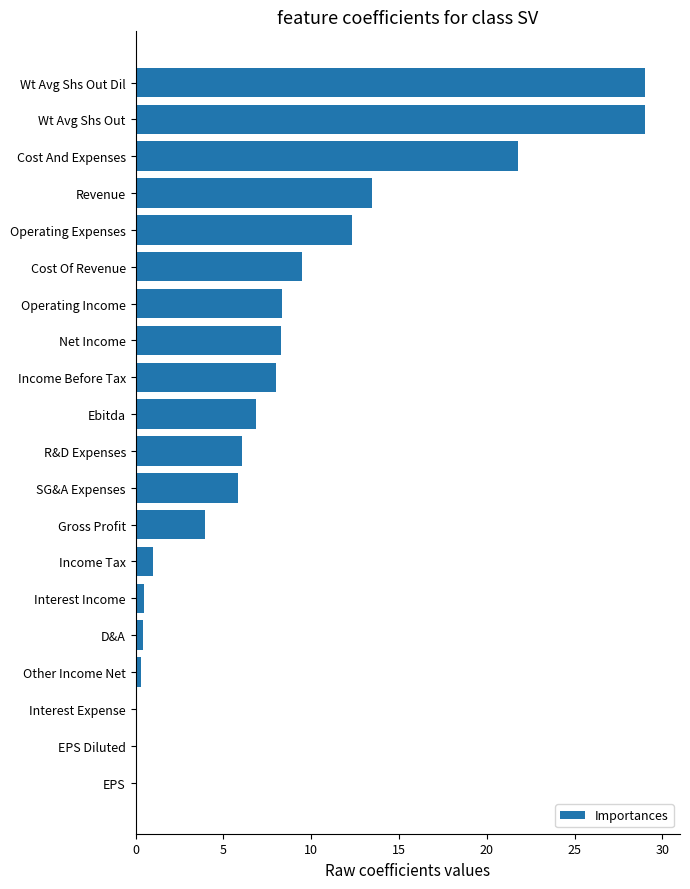

What is the average value?

8.2